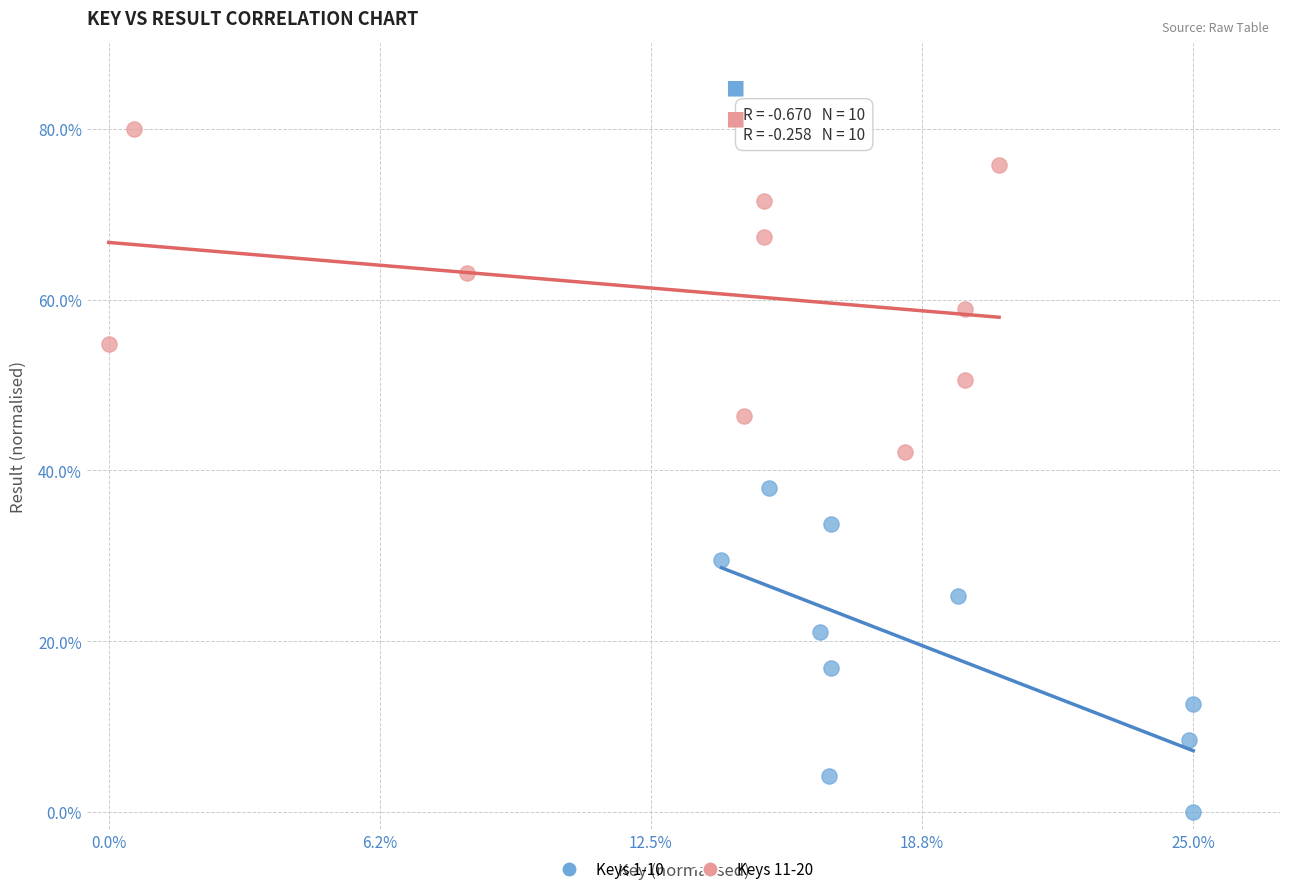

Which series reaches the maximum Y coordinate?

Keys 11-20